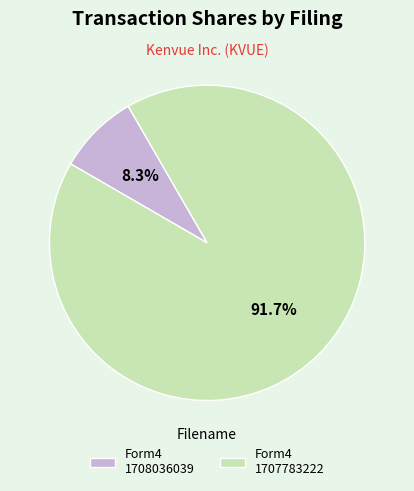

What is the ratio of the value at Form4 1707783222 to the value at Form4 1708036039?

11.0